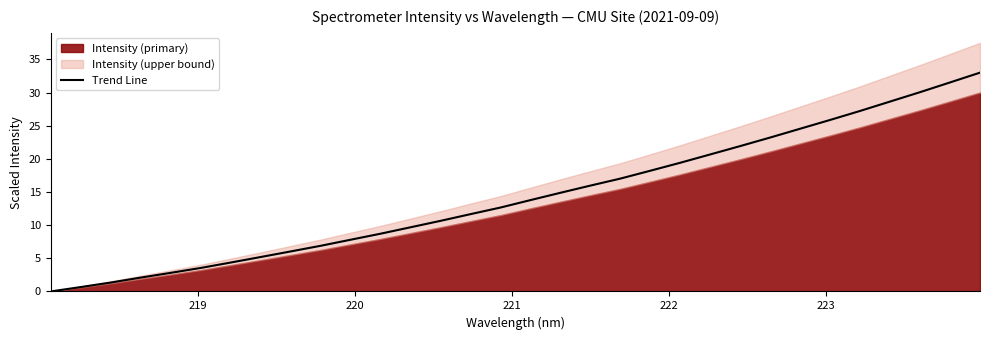

What is the difference between the maximum and minimum values?

33.0